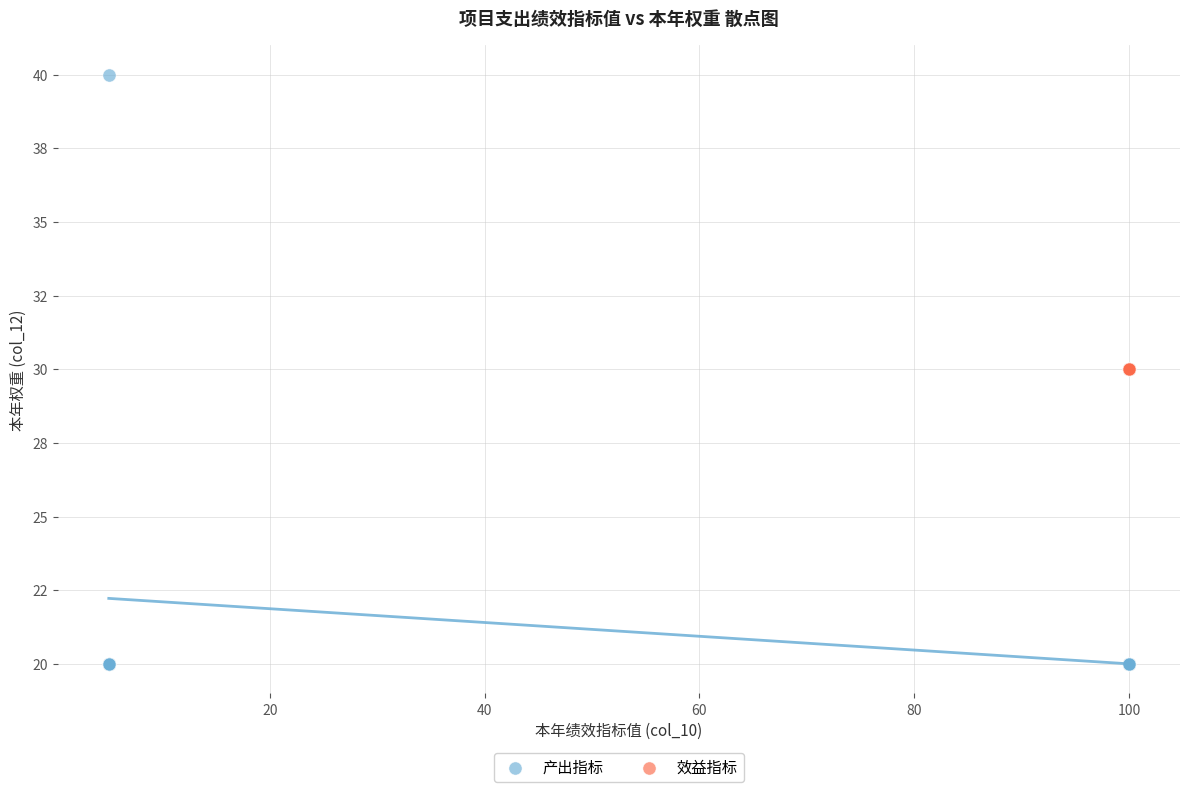

What are all the series names shown in the legend?

产出指标, 效益指标